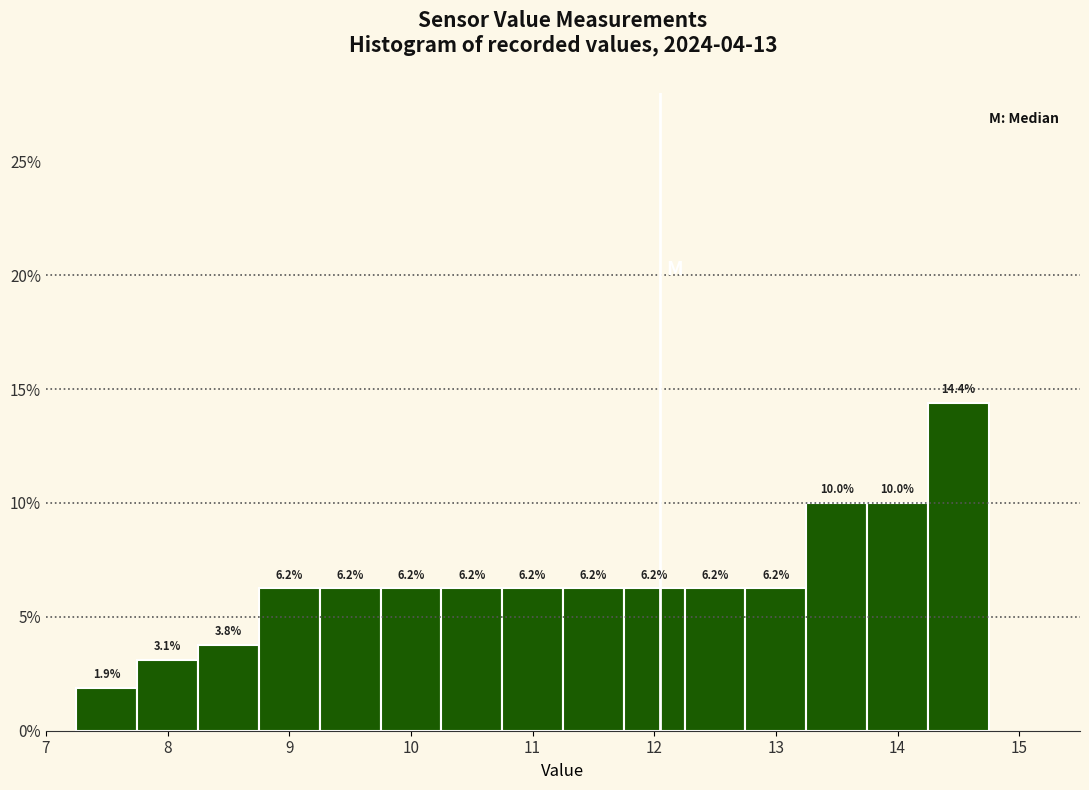

What is the height of the bar covering 10.25 to 10.75 on the x-axis? The bar edges are not printed on the chart, so give them approximately, as read against the axis.

6.2